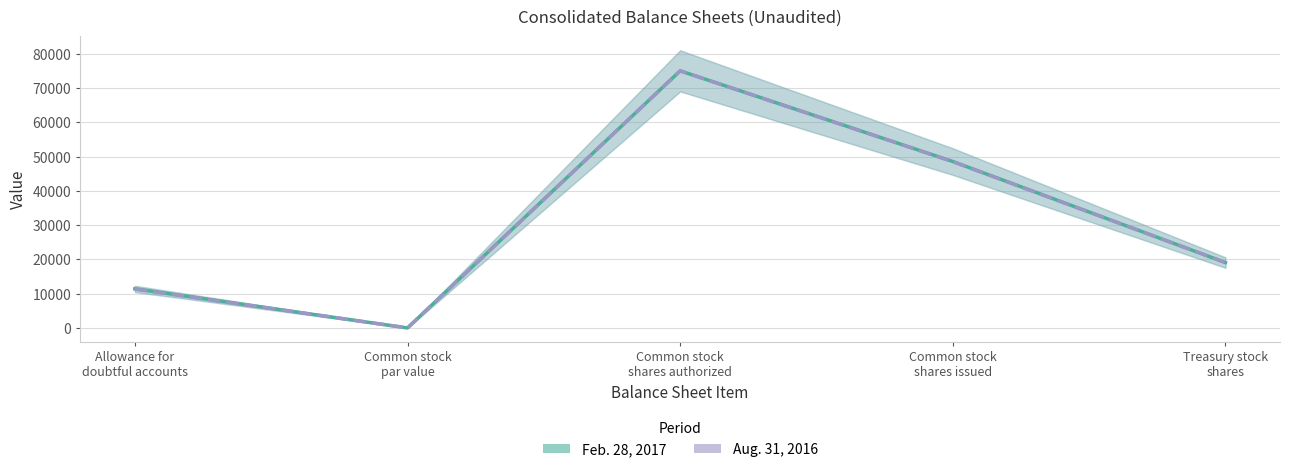

Where is the first local maximum for Aug. 31, 2016?

Common stock
shares authorized